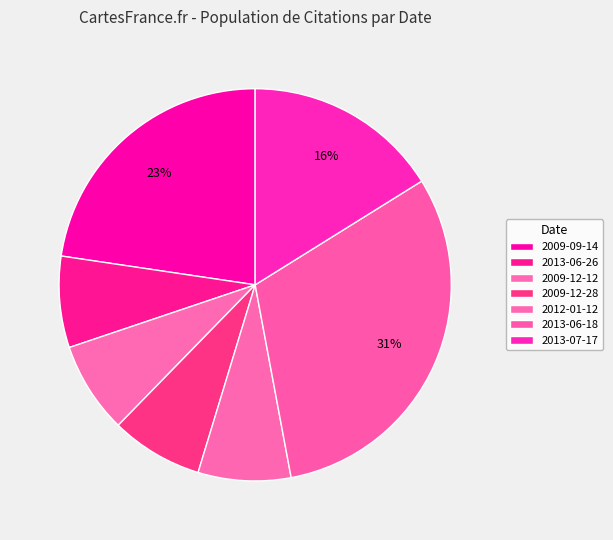

How many slices are in this pie chart?

7